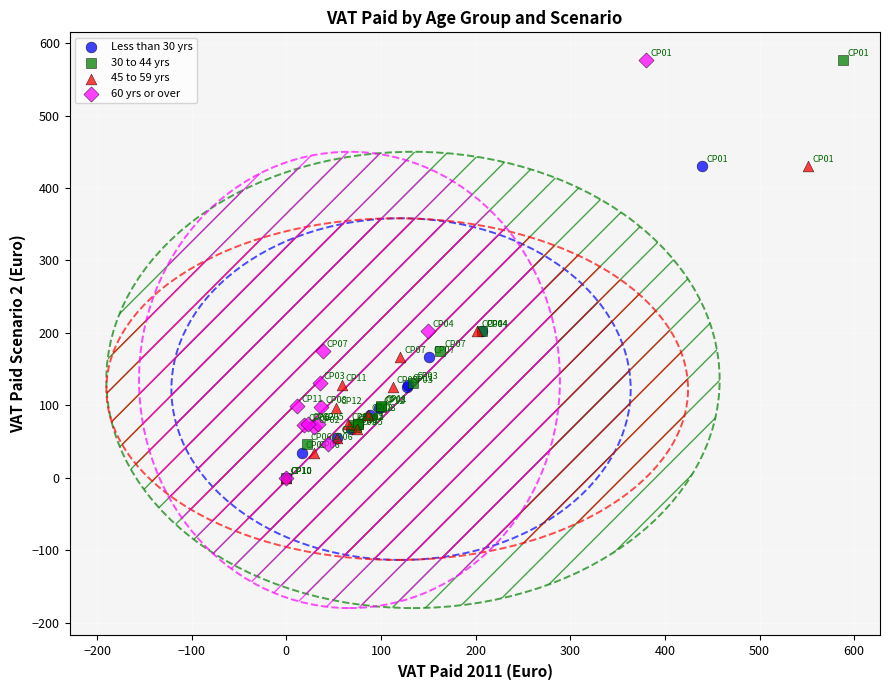

What are all the series names shown in the legend?

Less than 30 yrs, 30 to 44 yrs, 45 to 59 yrs, 60 yrs or over